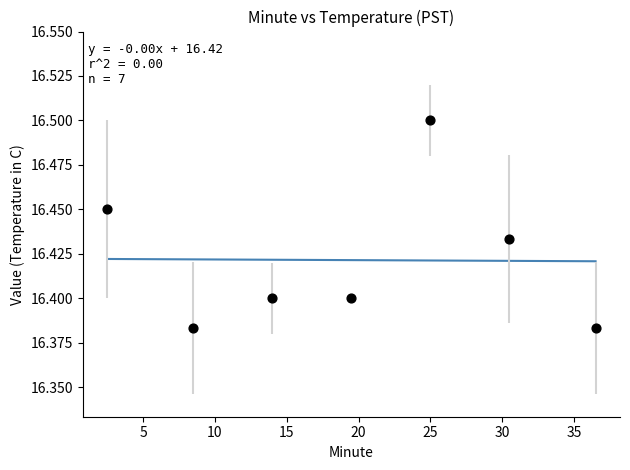

What is the average X value?

19.5